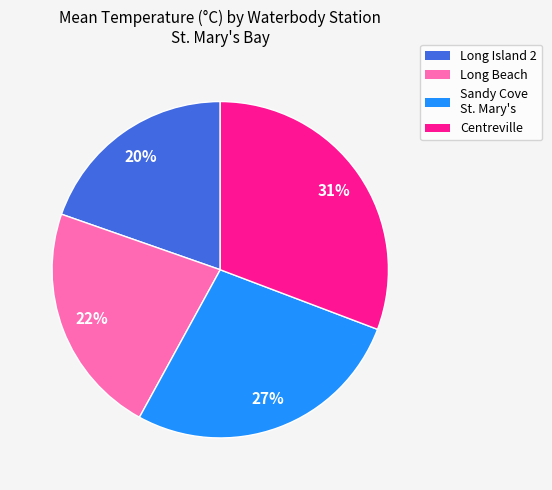

Is Long Beach the majority of the pie?

No